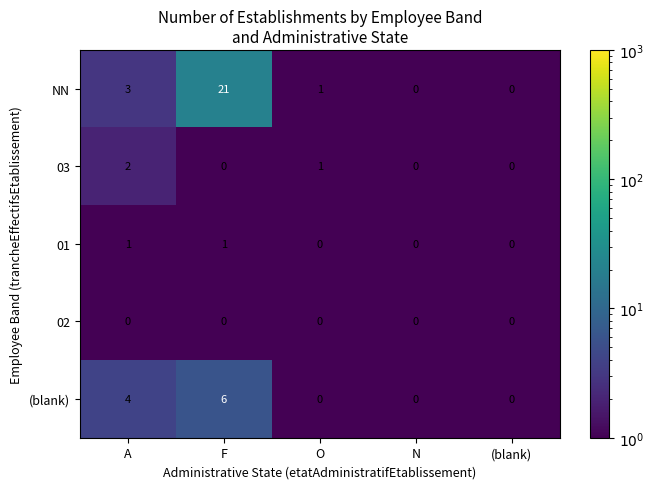

What is the average value of the NN series?

5